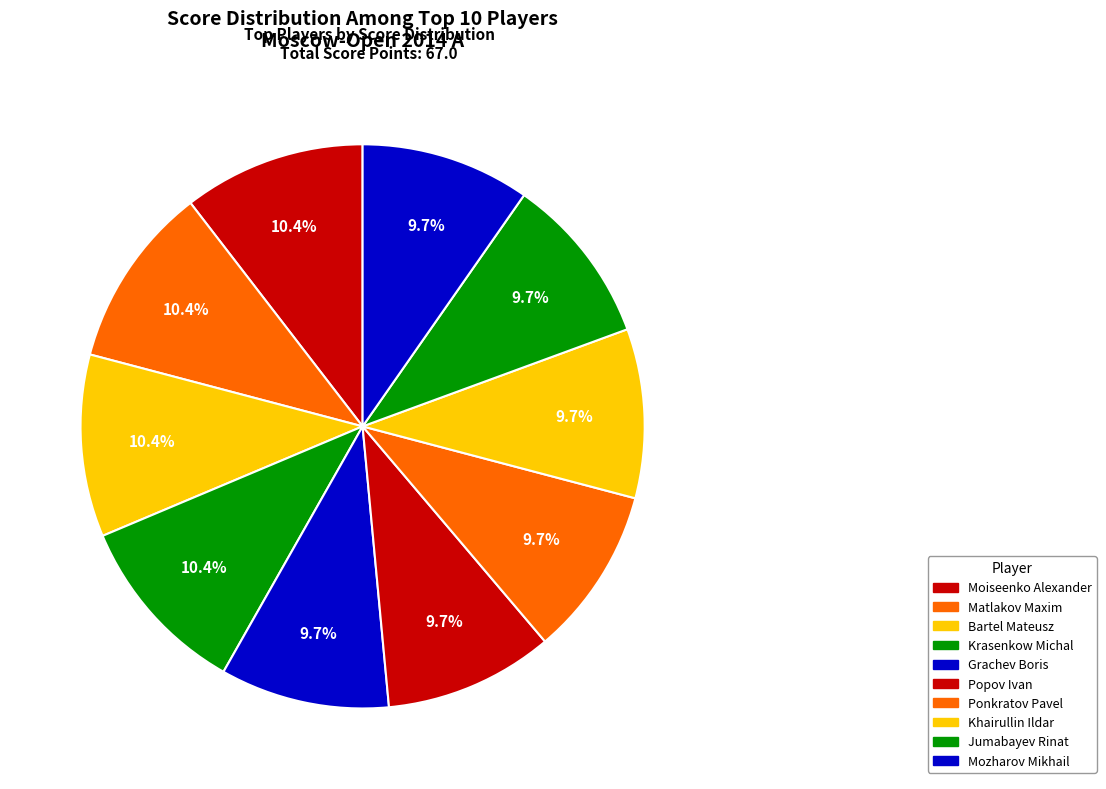

What percentage is the Matlakov Maxim slice, to the nearest percent?

10%